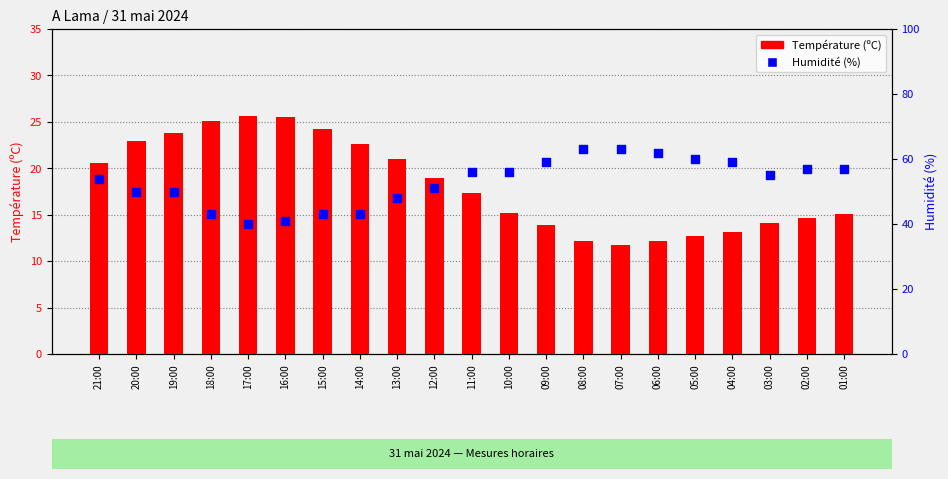

Which series reaches the minimum Y coordinate?

Température (ºC)